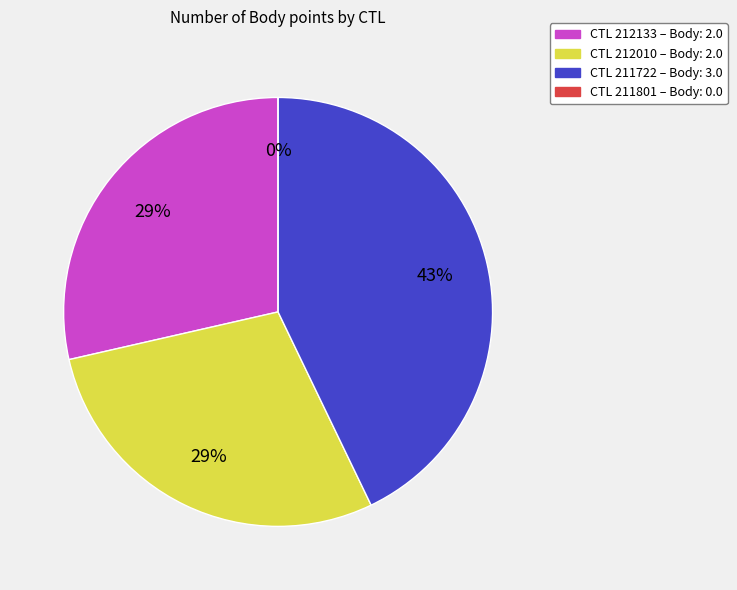

Does 211722 represent more than half of the total?

No